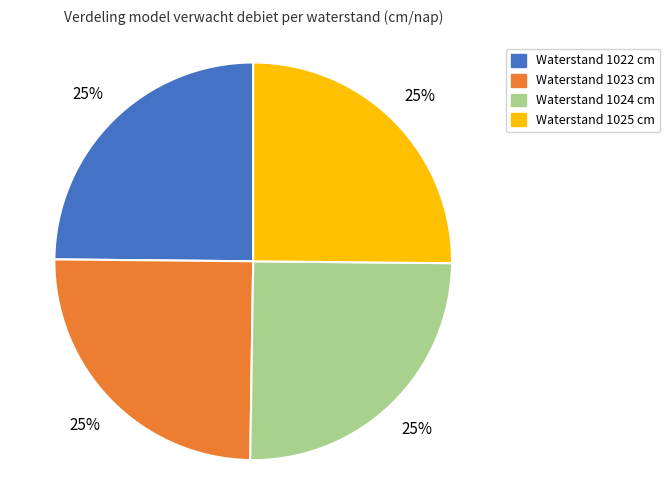

Count the number of slices in the pie.

4